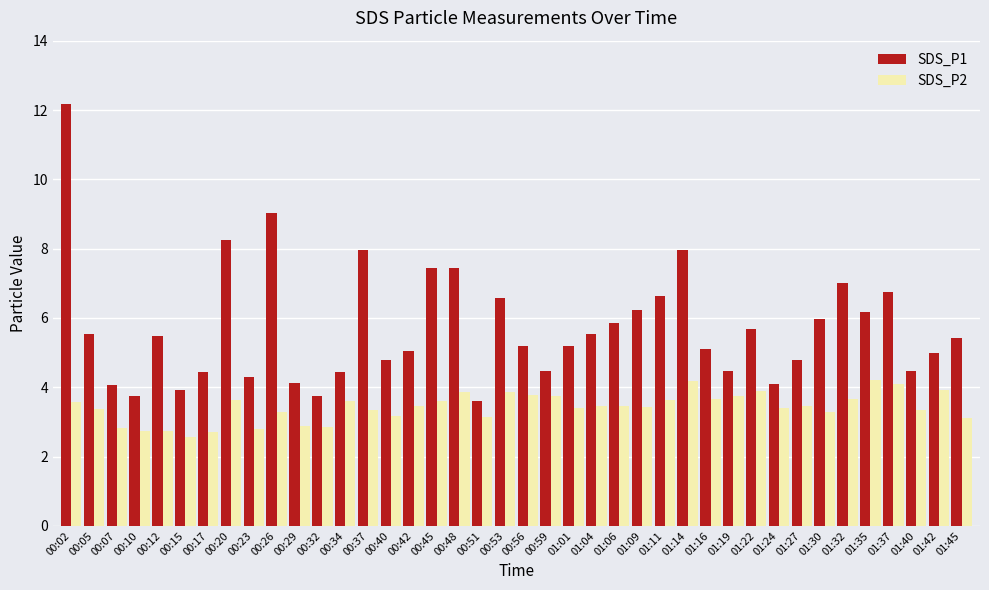

List the series in order of their peak value, lowest first.

SDS_P2, SDS_P1